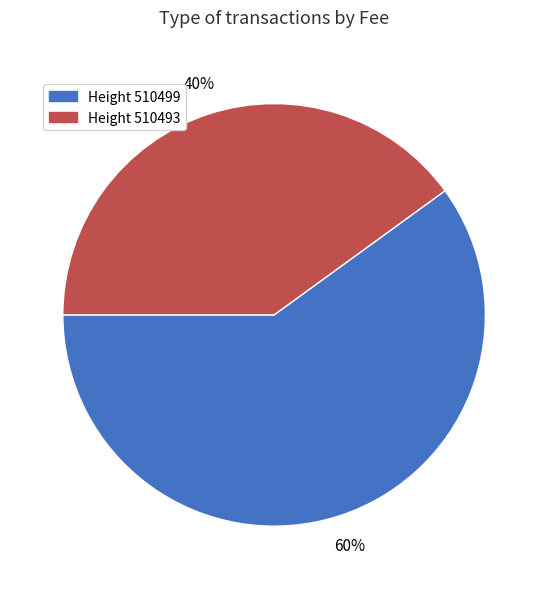

Count the number of slices in the pie.

2